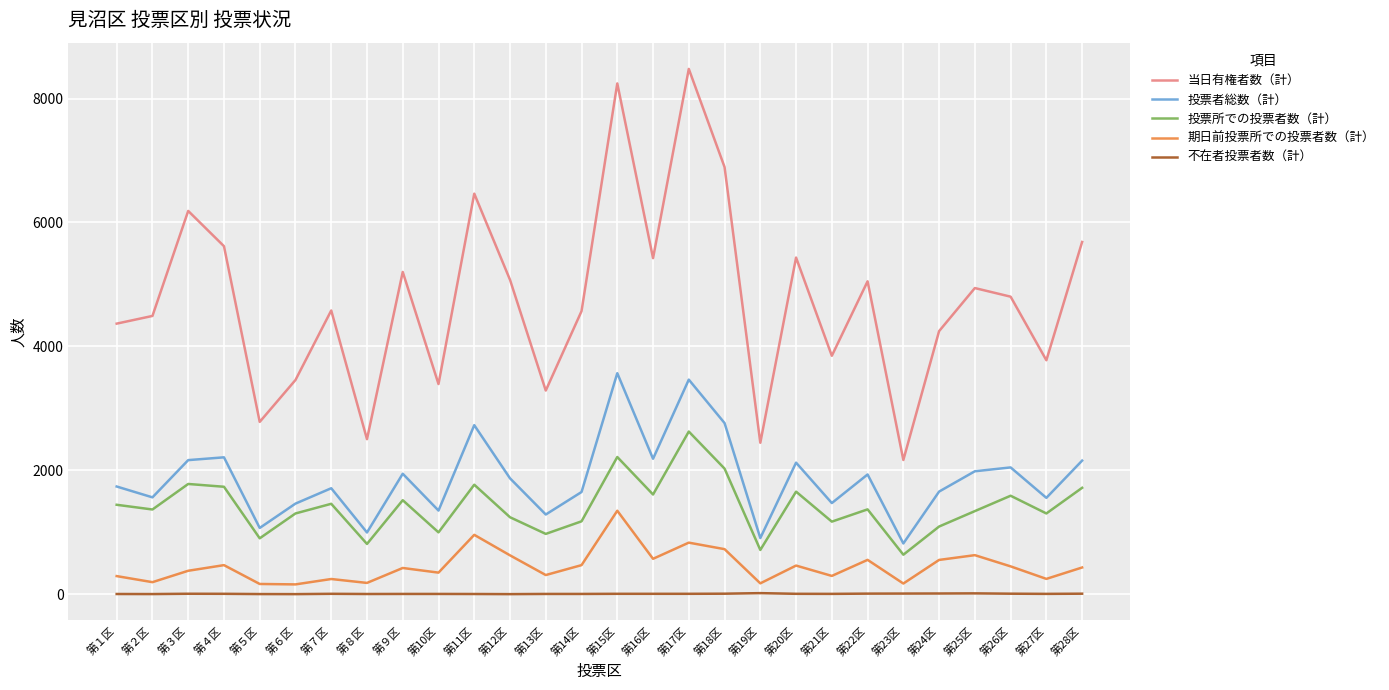

Is the value of 不在者投票者数（計） at 第８区 greater than the value of 投票者総数（計） at 第11区?

No